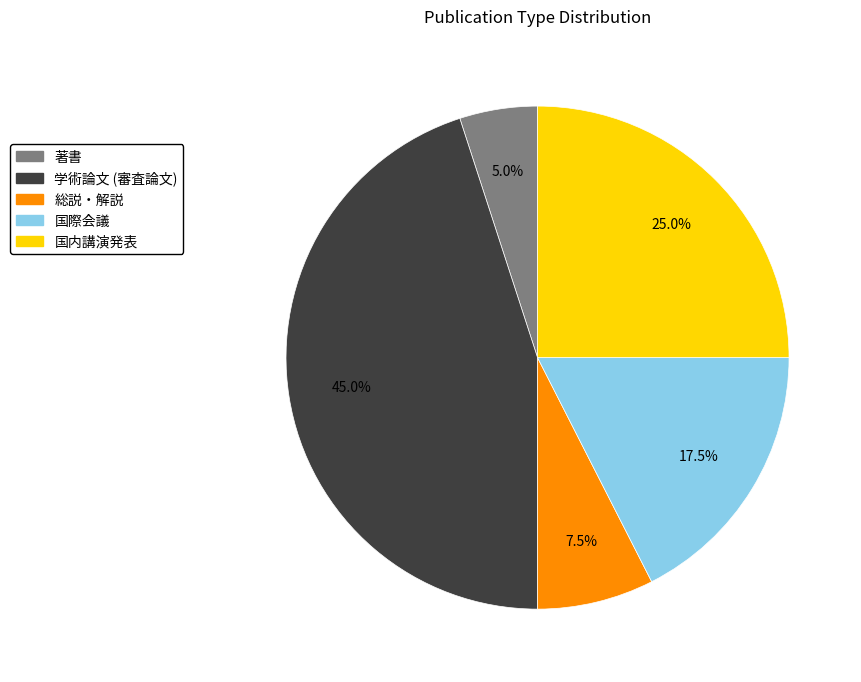

What percentage is NOT represented by 著書?

95.0%